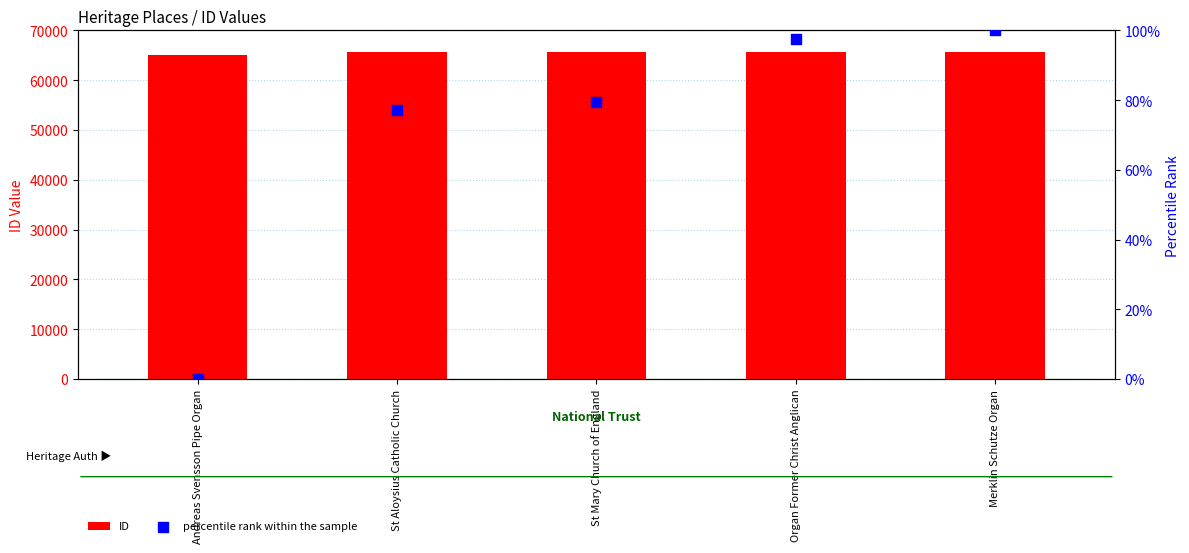

At which category is the sum across all series the highest?

Merklin Schutze Organ